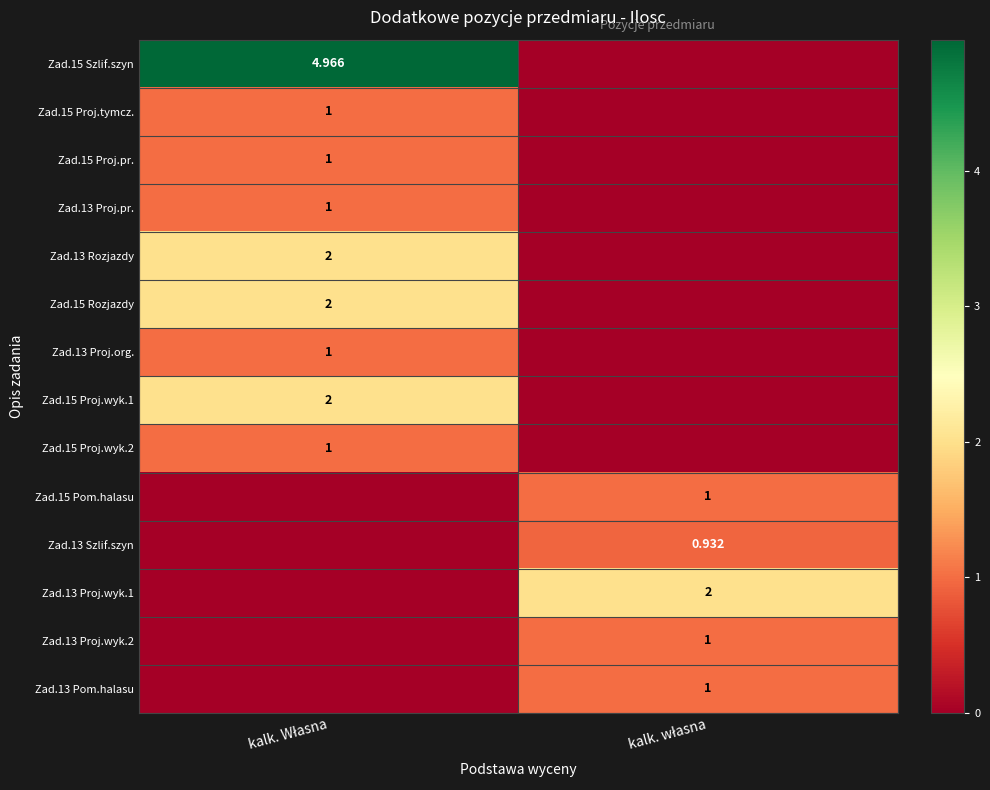

Rank the categories by Zad.15 Szlif.szyn value from lowest to highest.

kalk. własna, kalk. Własna